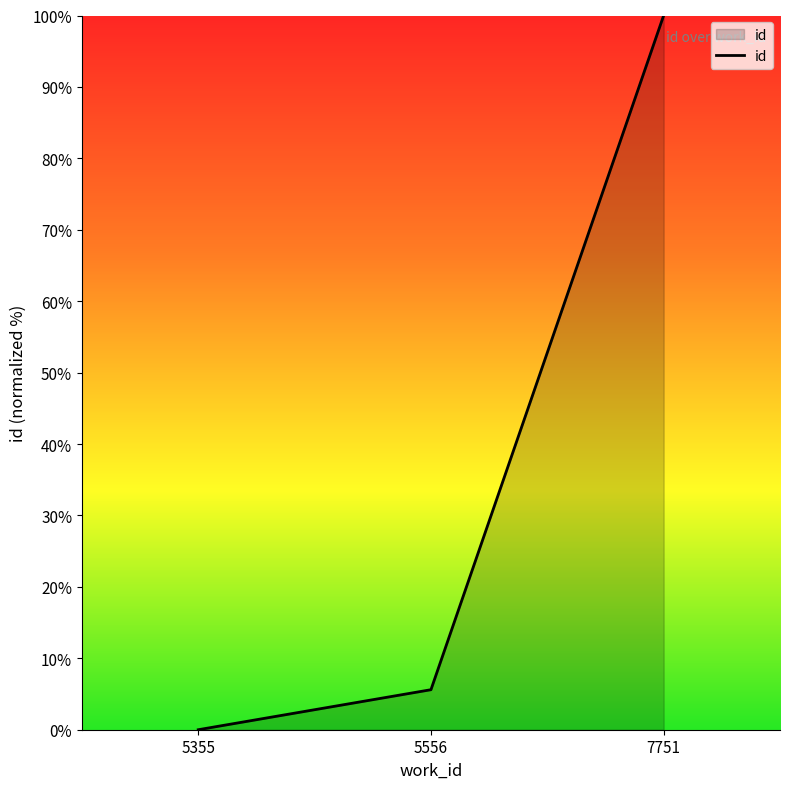

The chart shows a value of 100.0 at 7751. True or false?

True